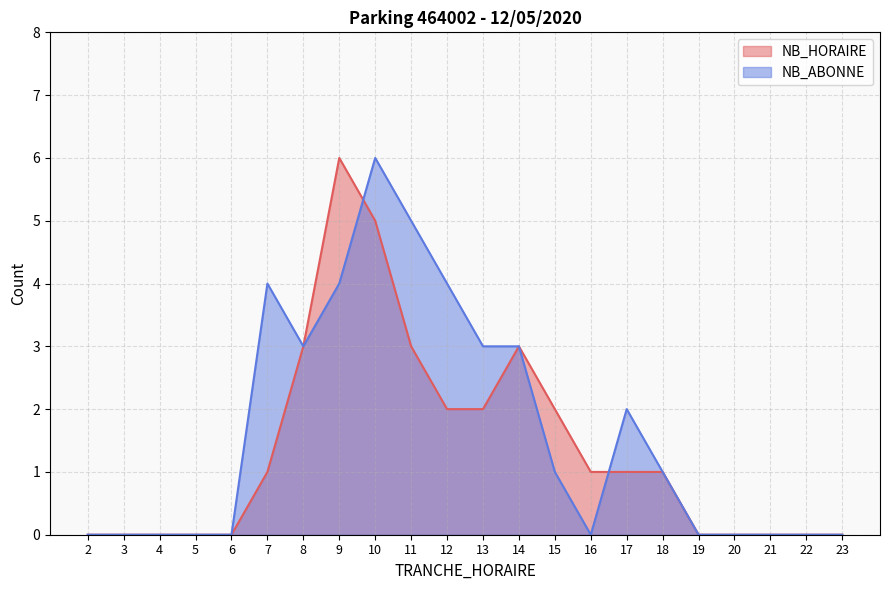

Reading left to right, extract all data points from this chart.

NB_HORAIRE: 0	0	0	0	0	1	3	6	5	3	2	2	3	2	1	1	1	0	0	0	0	0
NB_ABONNE: 0	0	0	0	0	4	3	4	6	5	4	3	3	1	0	2	1	0	0	0	0	0